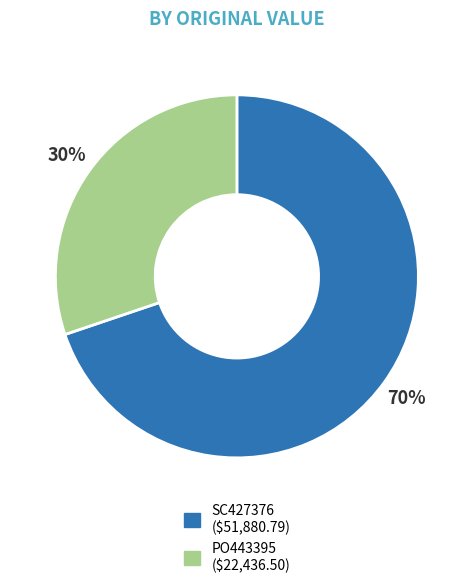

To the nearest percent, what is the average slice percentage?

50%